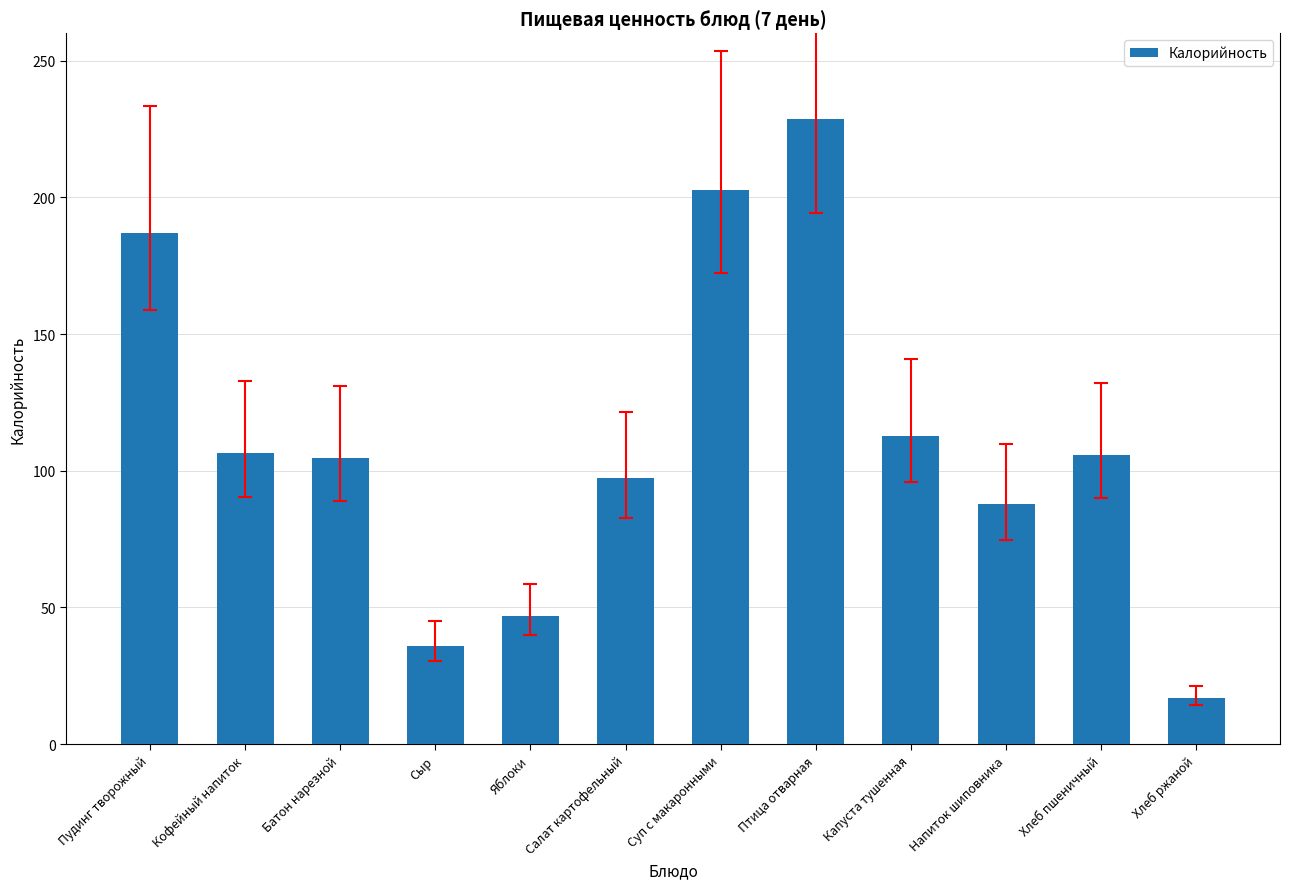

Which has a higher value, Салат картофельный or Хлеб ржаной?

Салат картофельный